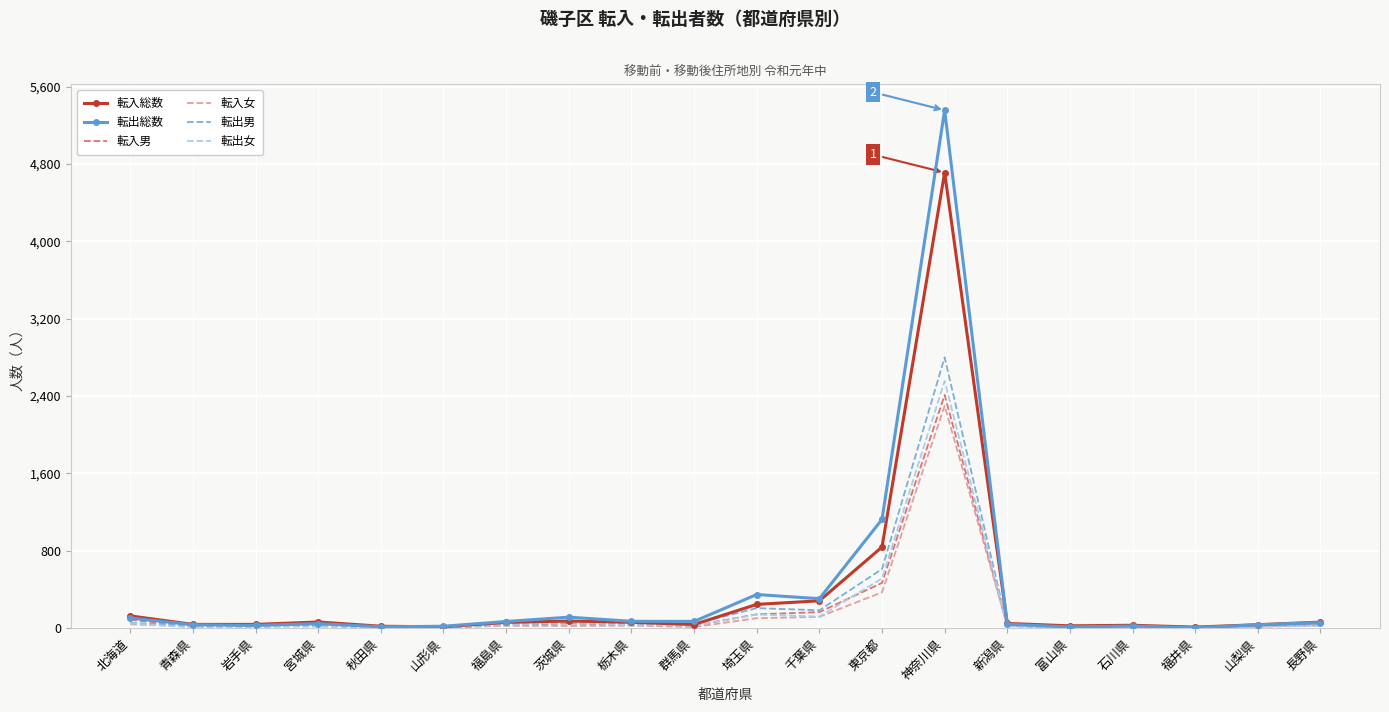

Where is 転出男 nearest to the value 1401?

東京都